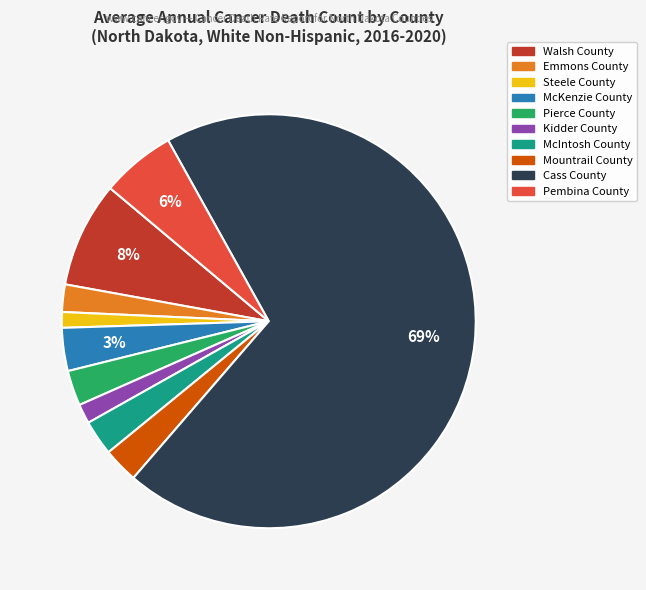

Which slice is the largest?

Cass County